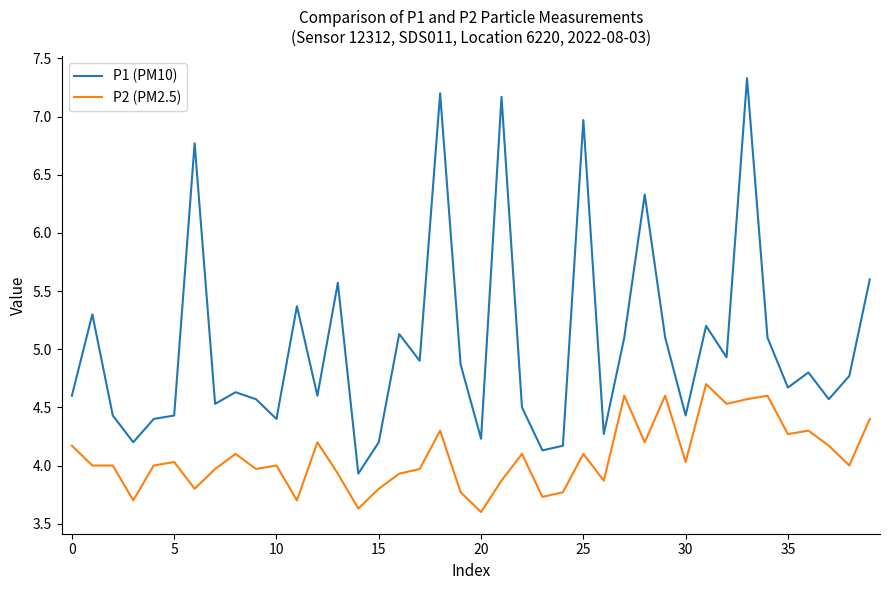

Which series has the largest range (max minus min)?

P1 (PM10)